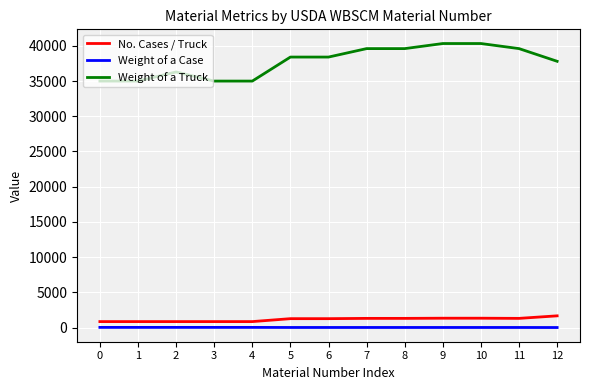

Which series changed the most between 6 and 11?

Weight of a Truck